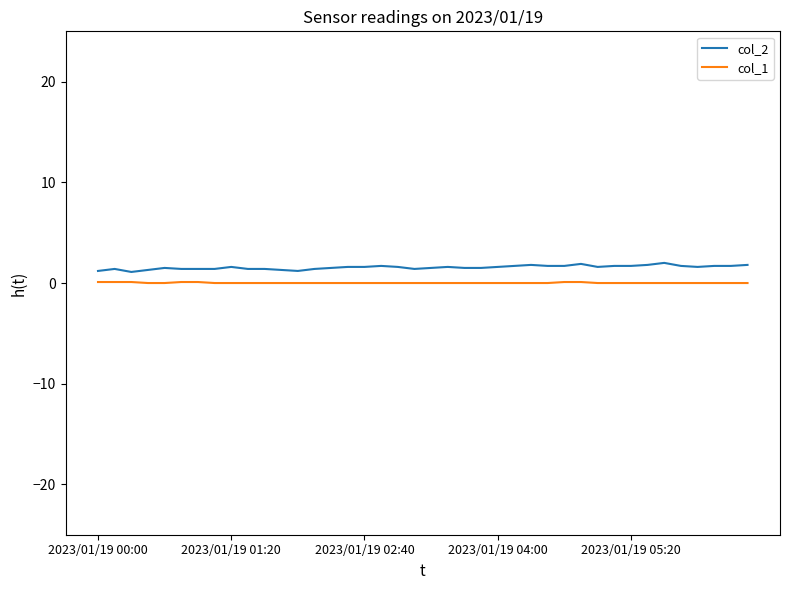

Which series has the largest range (max minus min)?

col_2